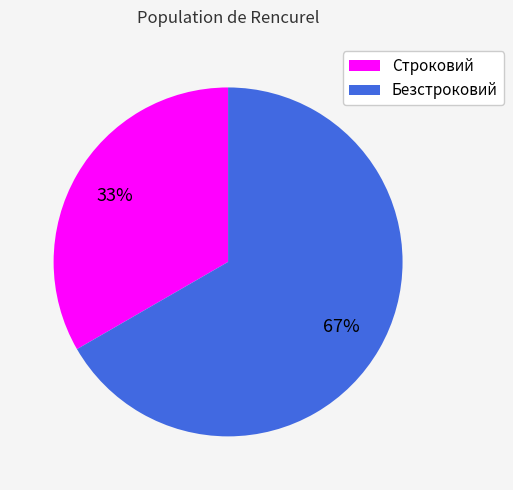

The Безстроковий slice represents 67% of the pie. True or false?

True